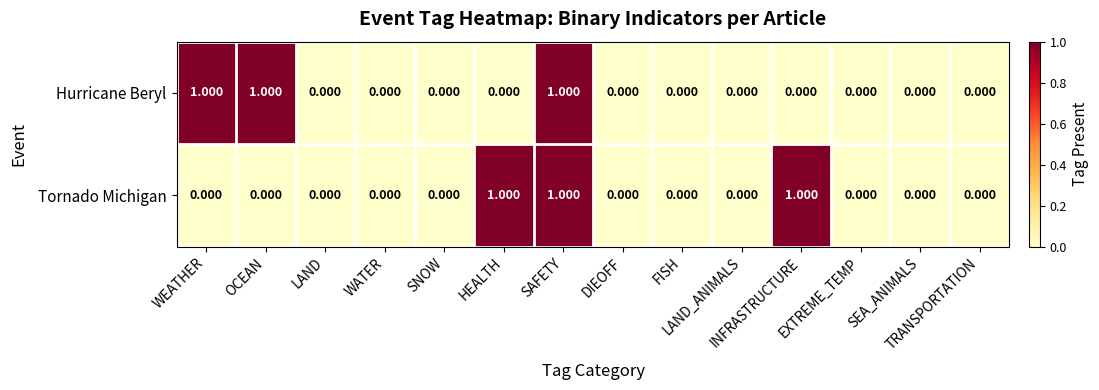

How many categories are shown in the chart?

14